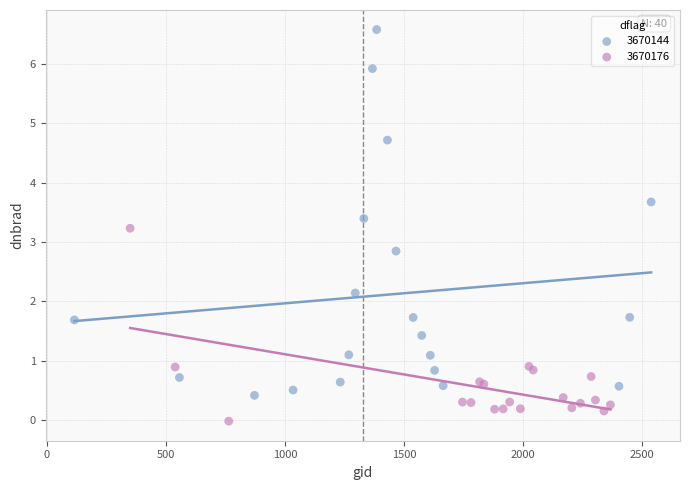

What are all the series names shown in the legend?

3670144, 3670176